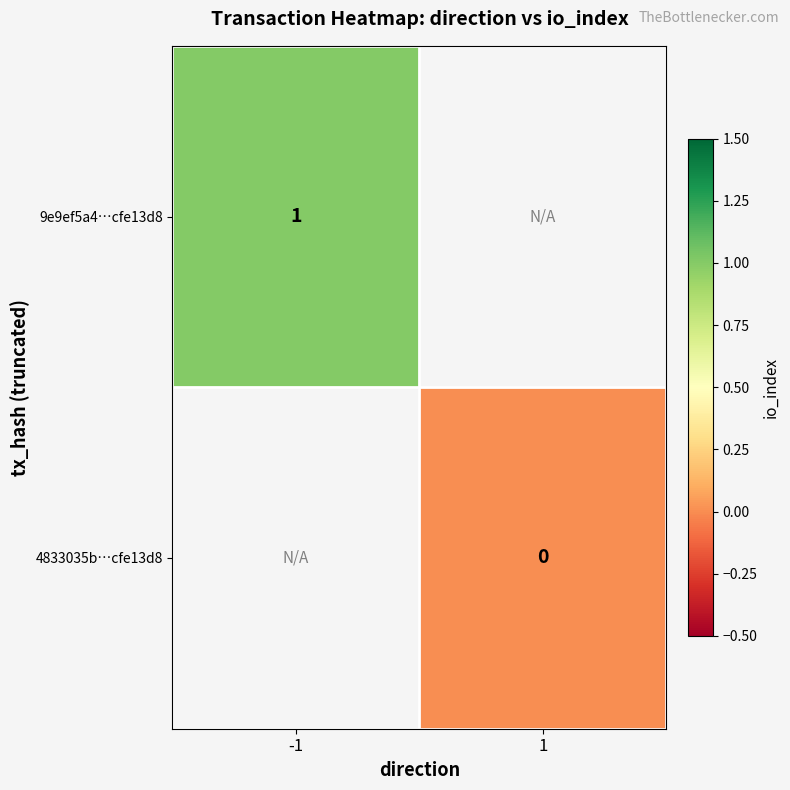

At which category does the chart reach its peak across all series?

-1